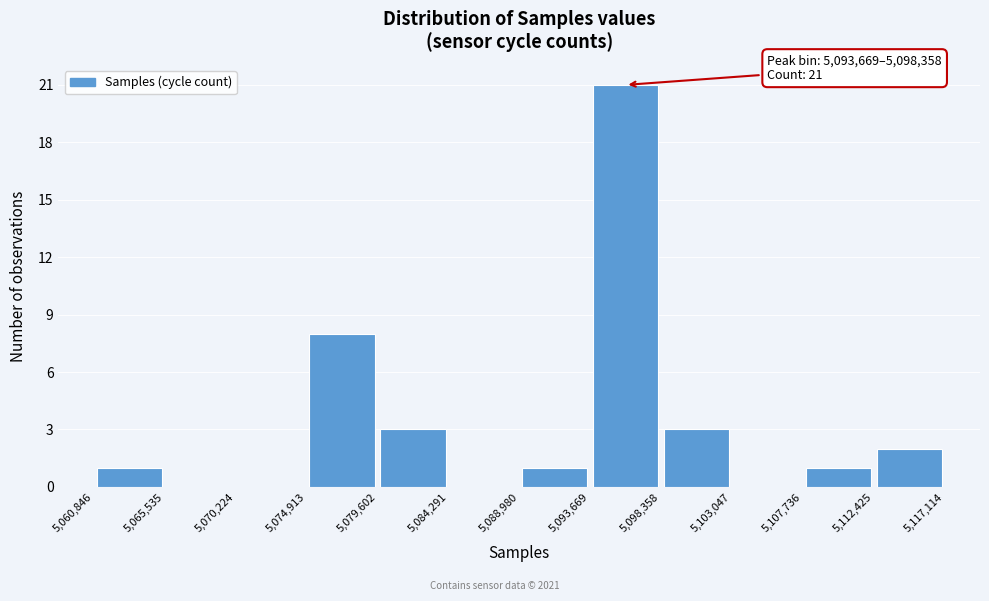

Which range on the x-axis has the tallest bar?

5,093,669 to 5,098,358